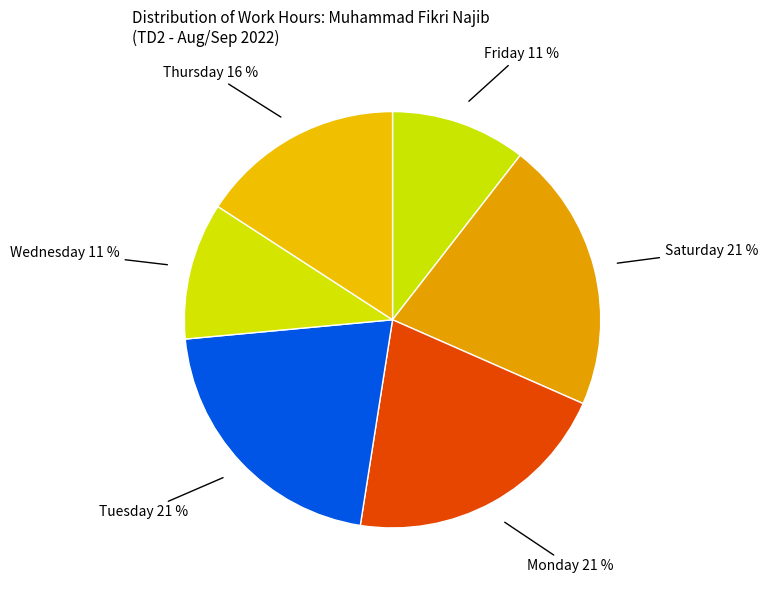

To the nearest percent, what percentage of the pie is Tuesday?

21%